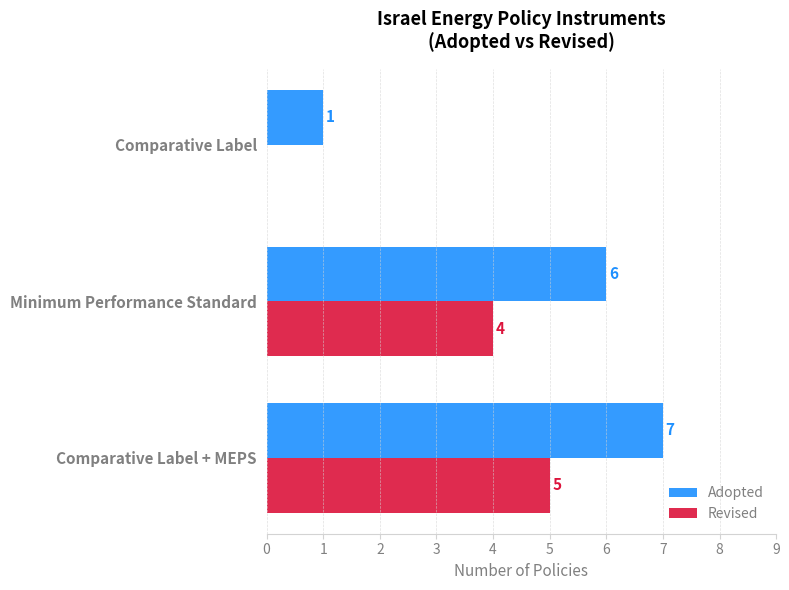

Which series has the largest total across all categories?

Adopted